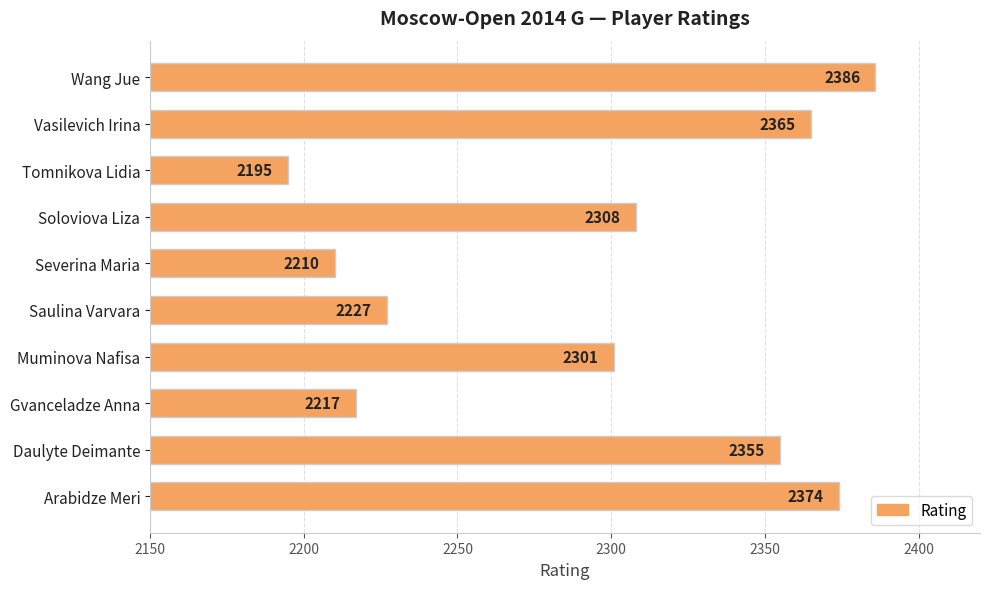

What value does the data have at Muminova Nafisa, to the nearest 50?

2300